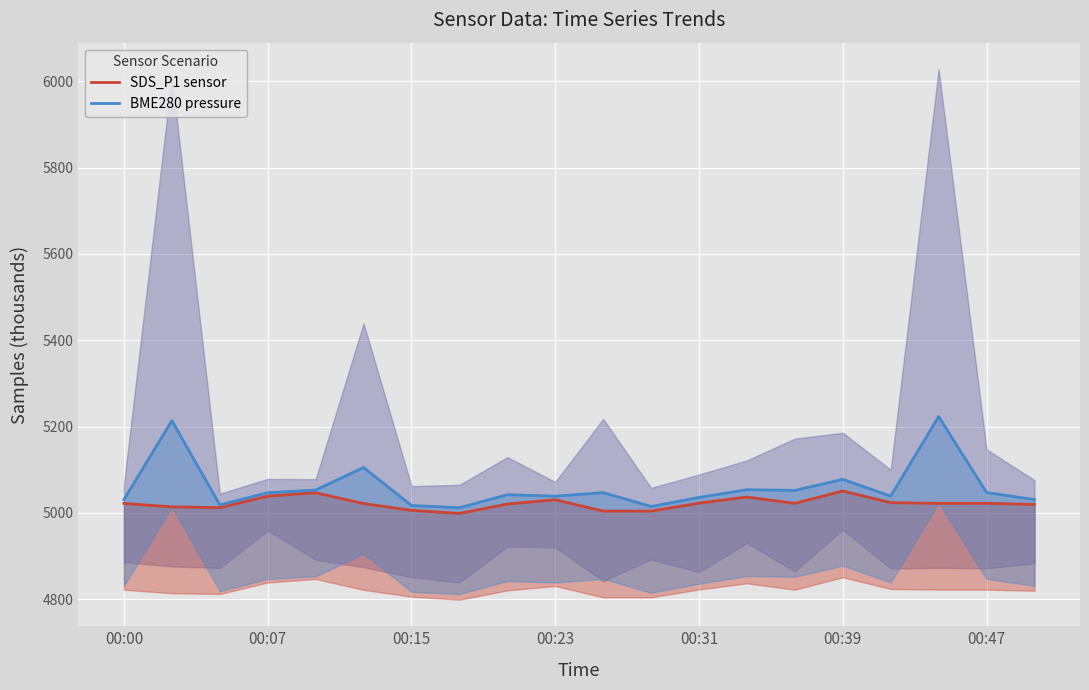

True or false: BME280 pressure has a value of 5051.9 at 14.

True